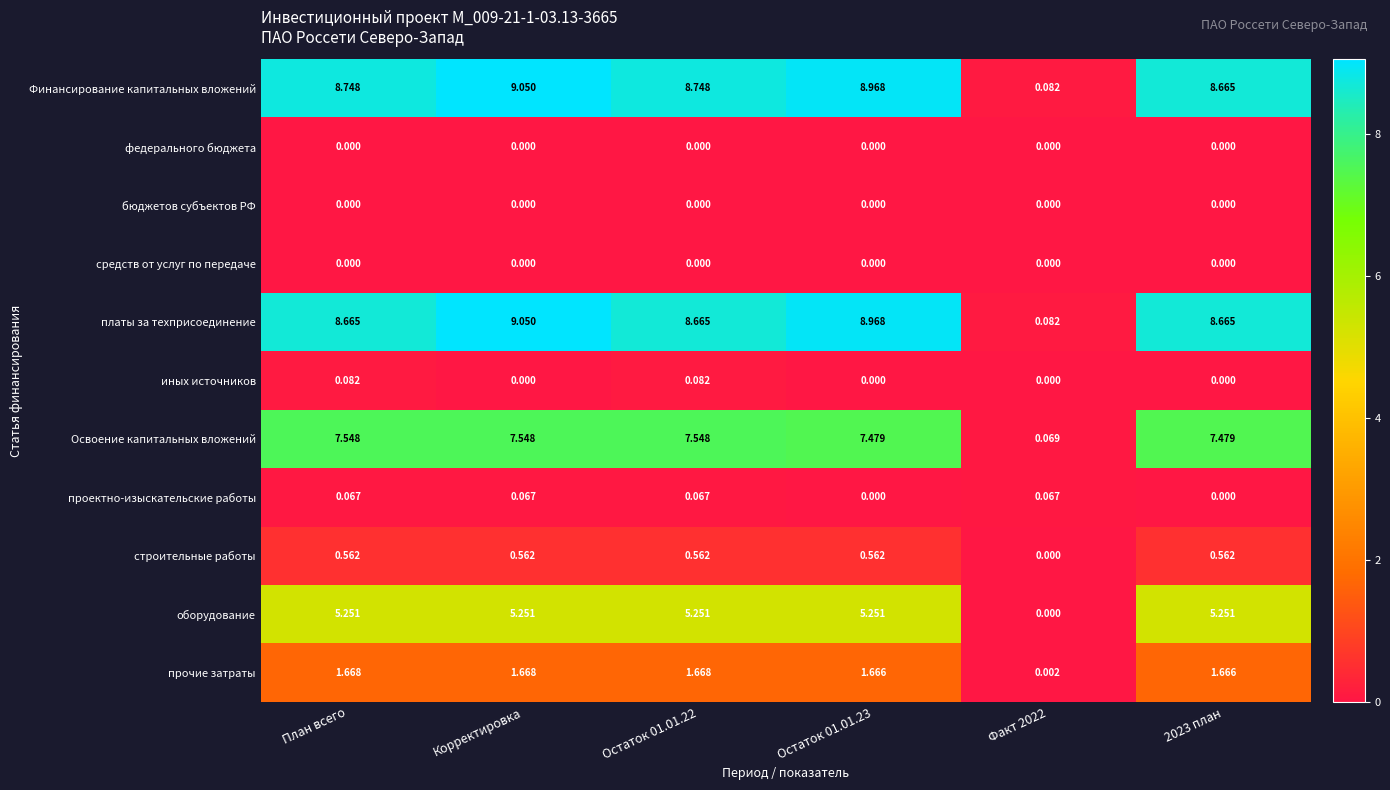

Which series has the largest total across all categories?

Финансирование капитальных вложений